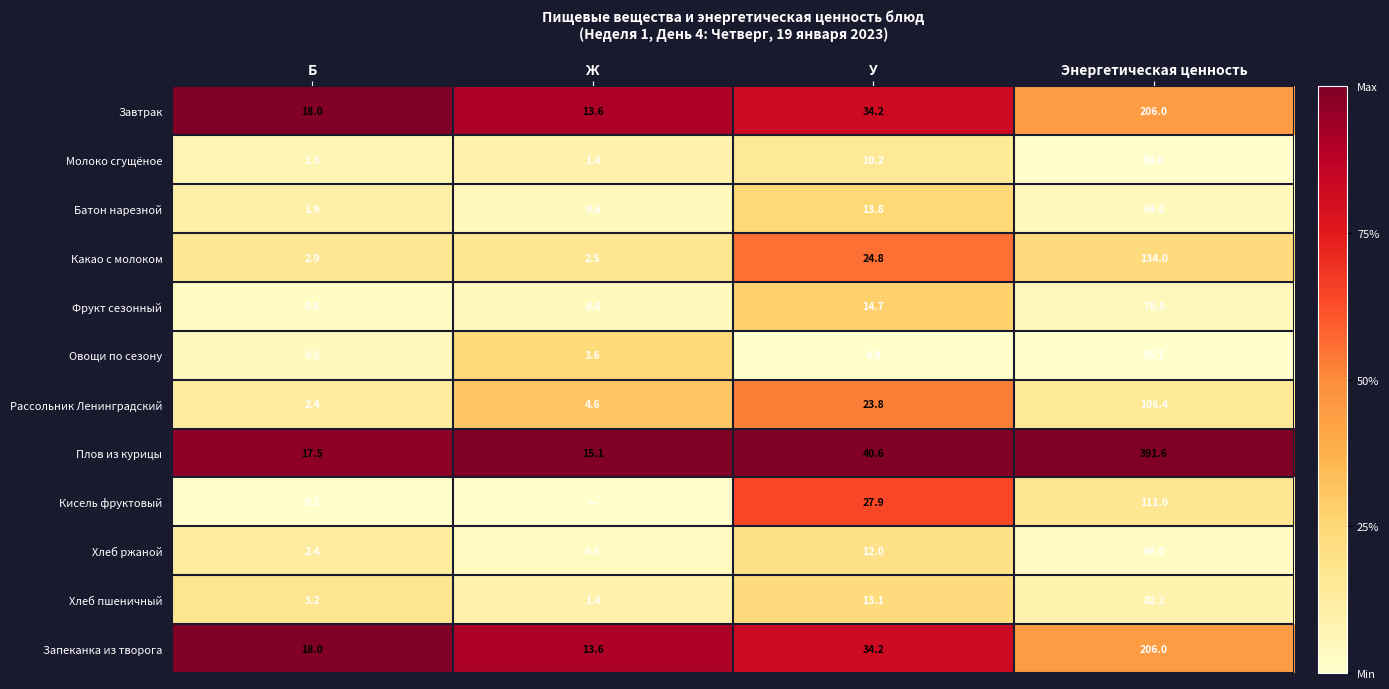

What is the difference between the maximum and minimum values in the Рассольник Ленинградский series?

104.0